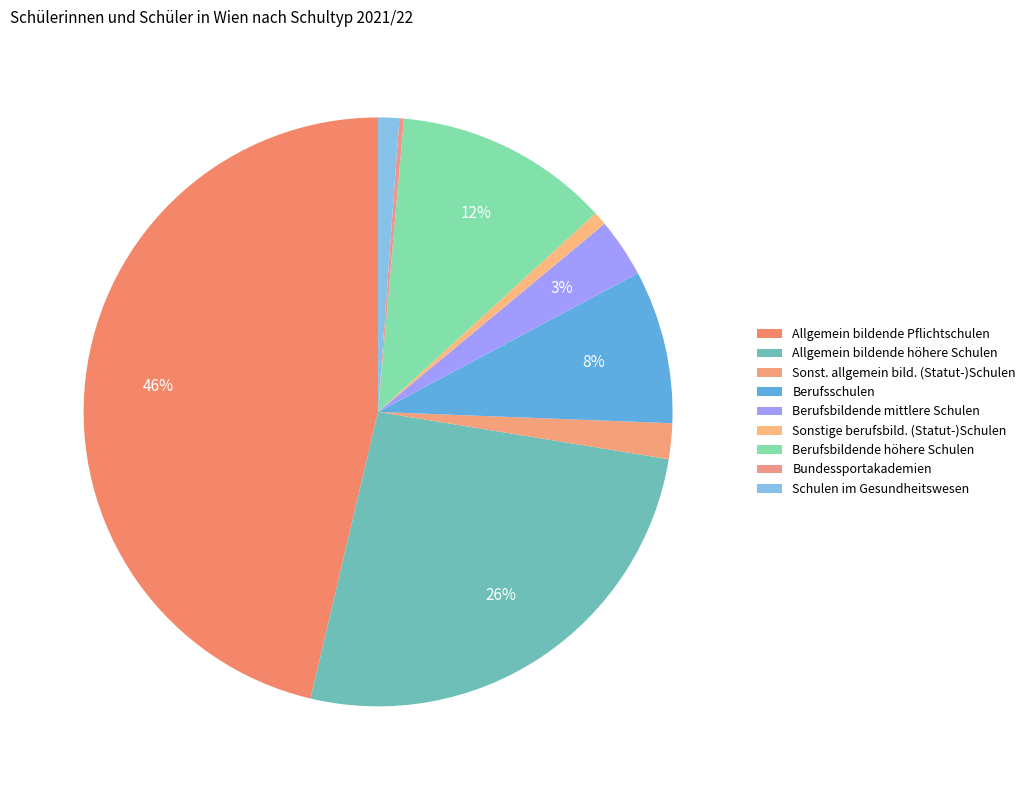

Is there a majority slice in this chart?

No